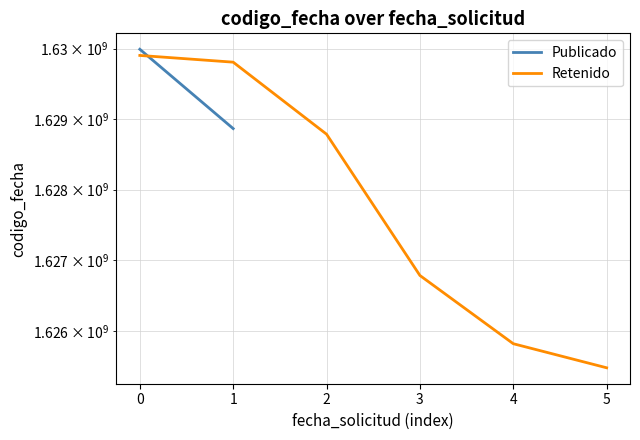

What is the difference between the values at 5 and 0?

4425193